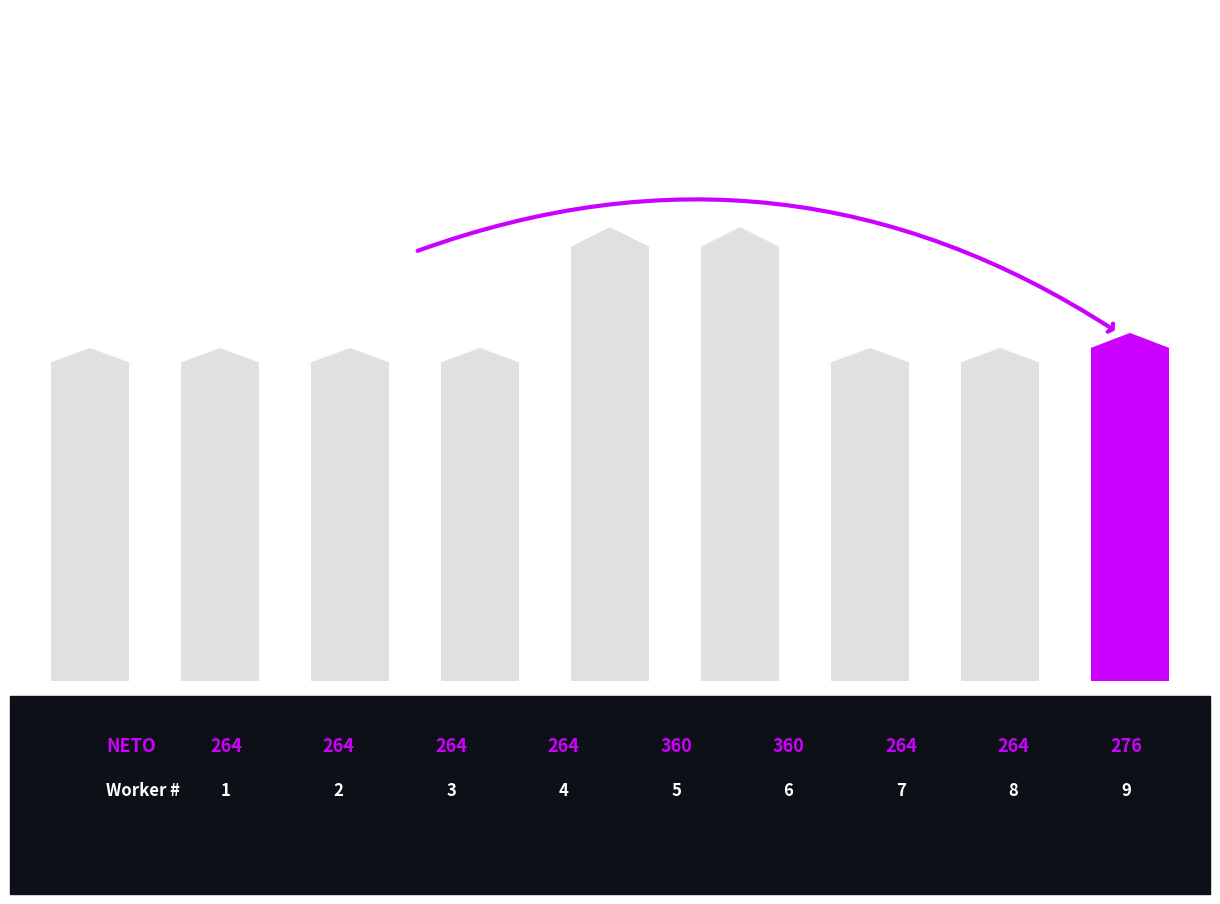

Are the bars horizontal?

No